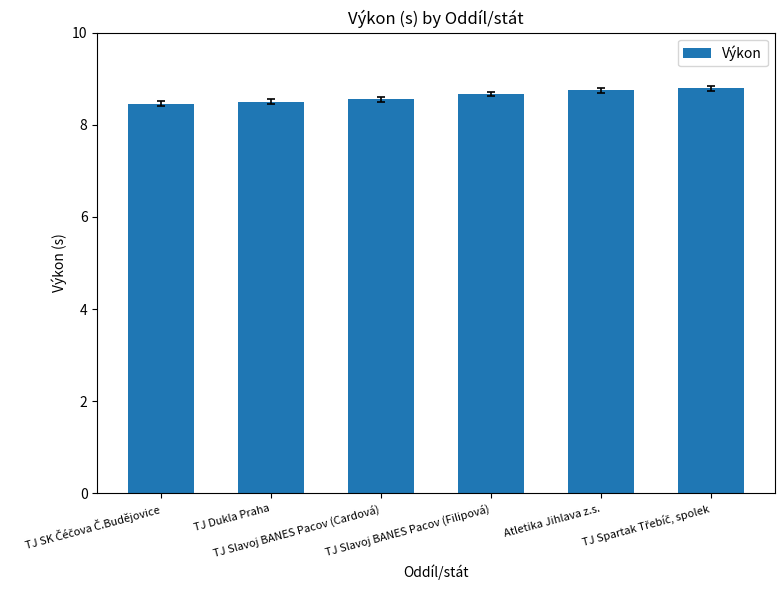

What is the greatest value displayed?

8.8